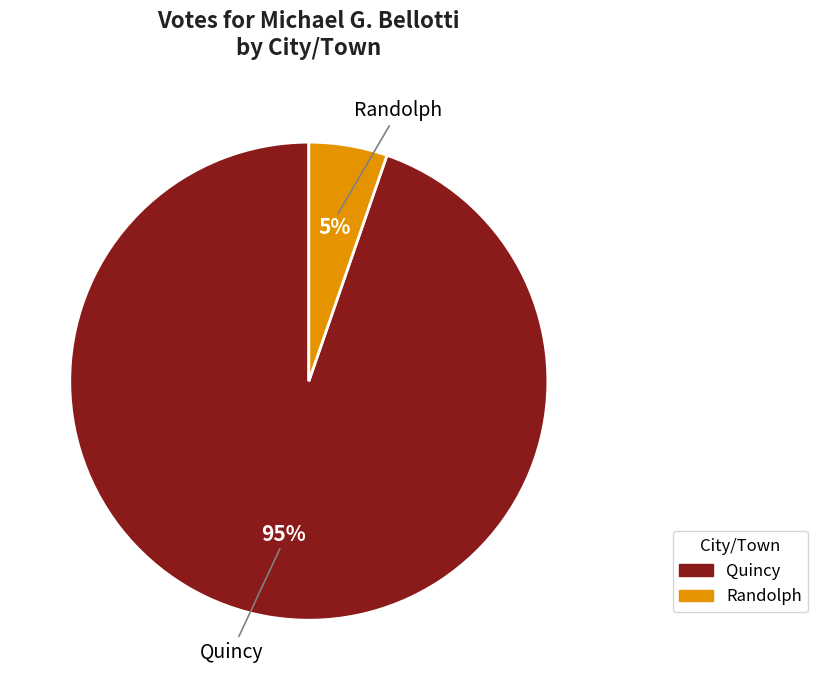

What is the largest slice in the pie chart?

Quincy